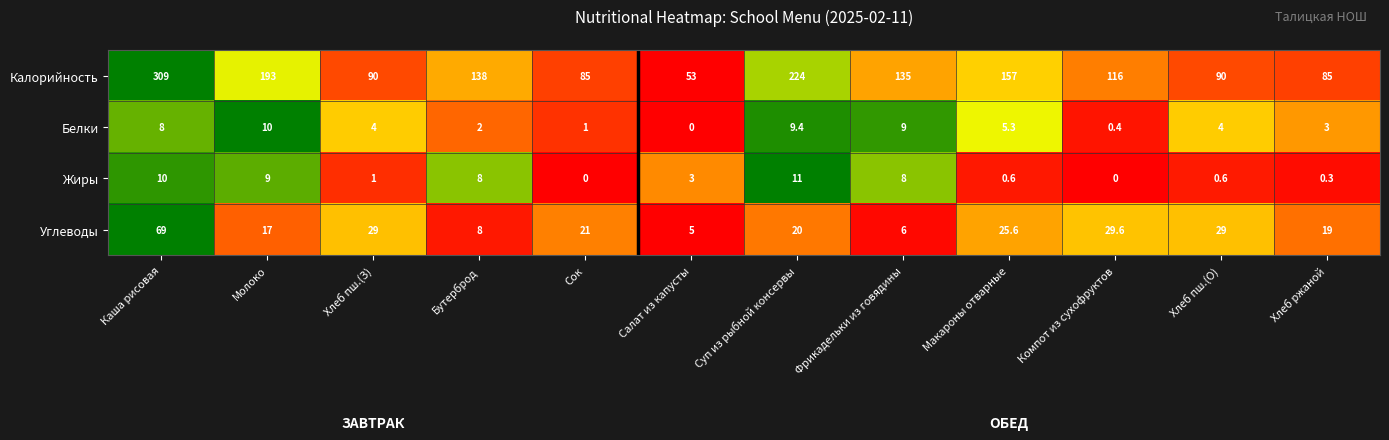

At which category does the chart reach its peak across all series?

Каша рисовая